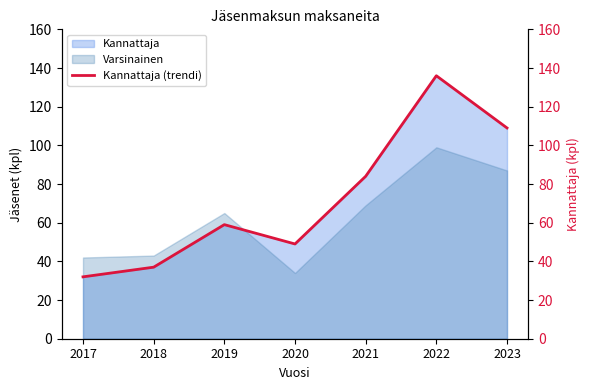

What is the difference between the values at 2022 and 2017?

104